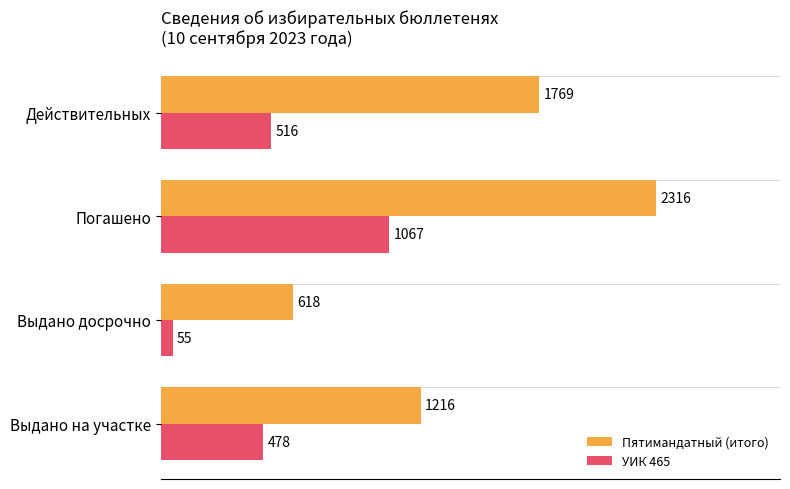

What is the difference between the maximum and minimum values in the Пятимандатный (итого) series?

1698